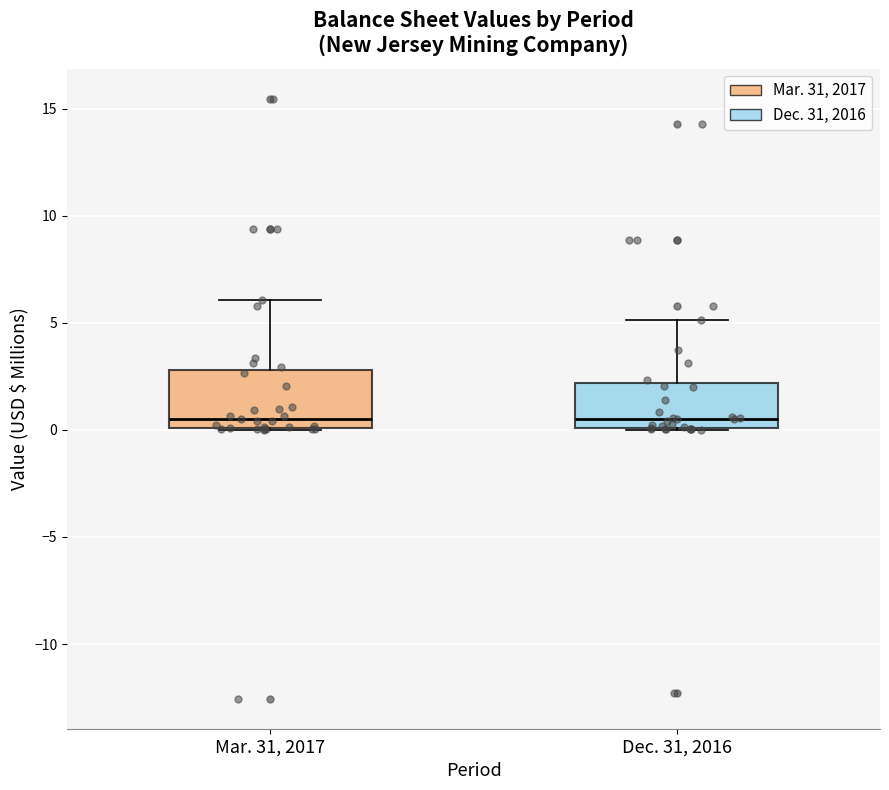

Reading left to right, read every box against the y-axis: the position of its median line, the range the box covers, and the ends of its whiskers. The values are not printed on the chart, so give them approximately, as read against the axis.

Mar. 31, 2017: median 0.5, box 0.0 to 3.0, whiskers 0.0 to 6.0
Dec. 31, 2016: median 0.5, box 0.0 to 2.0, whiskers 0.0 to 5.0